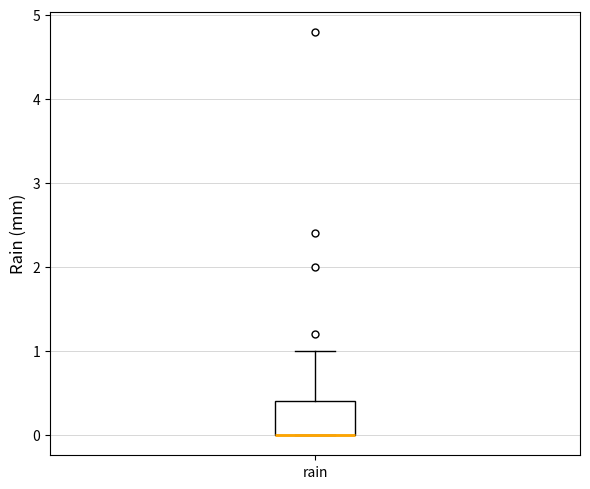

Where is the lower edge of the box for rain on the y-axis? The values are not printed on the chart, so give them approximately, as read against the axis.

0.0